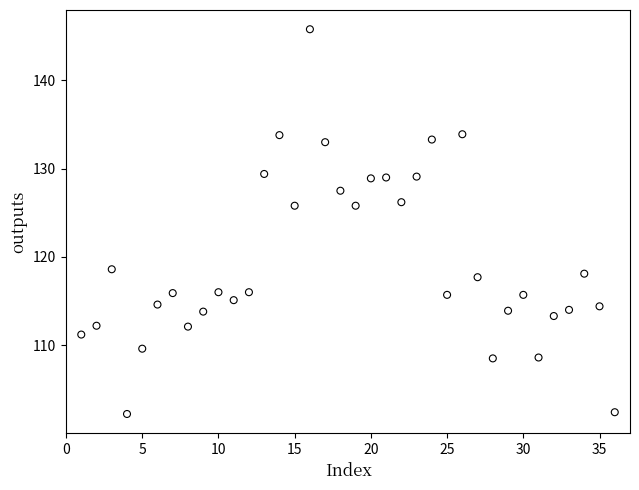

What is the range of X values (max minus min)?

35.0